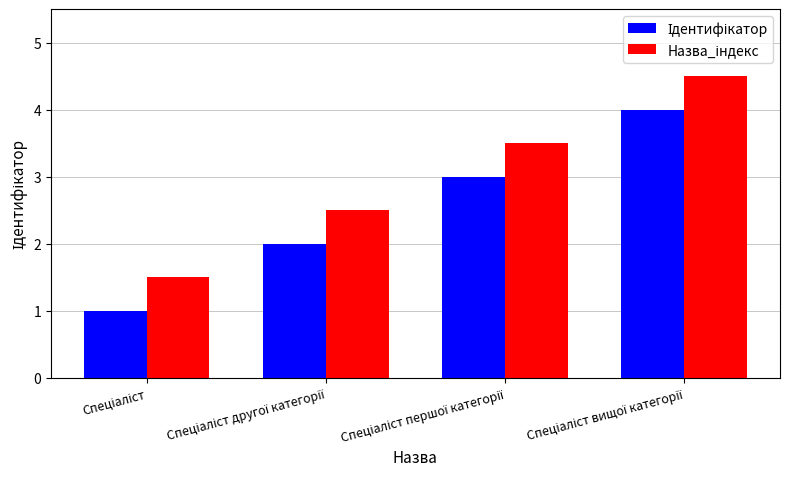

What is the minimum value shown in the chart?

1.0